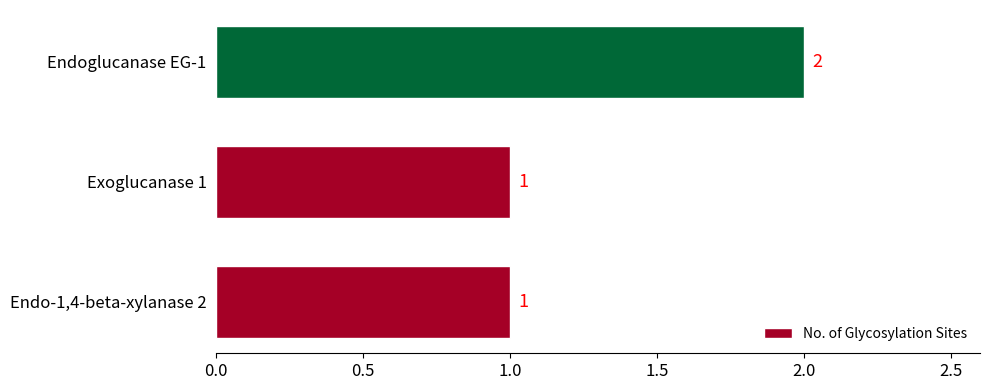

The chart shows a value of 2 at Endoglucanase EG-1. True or false?

True